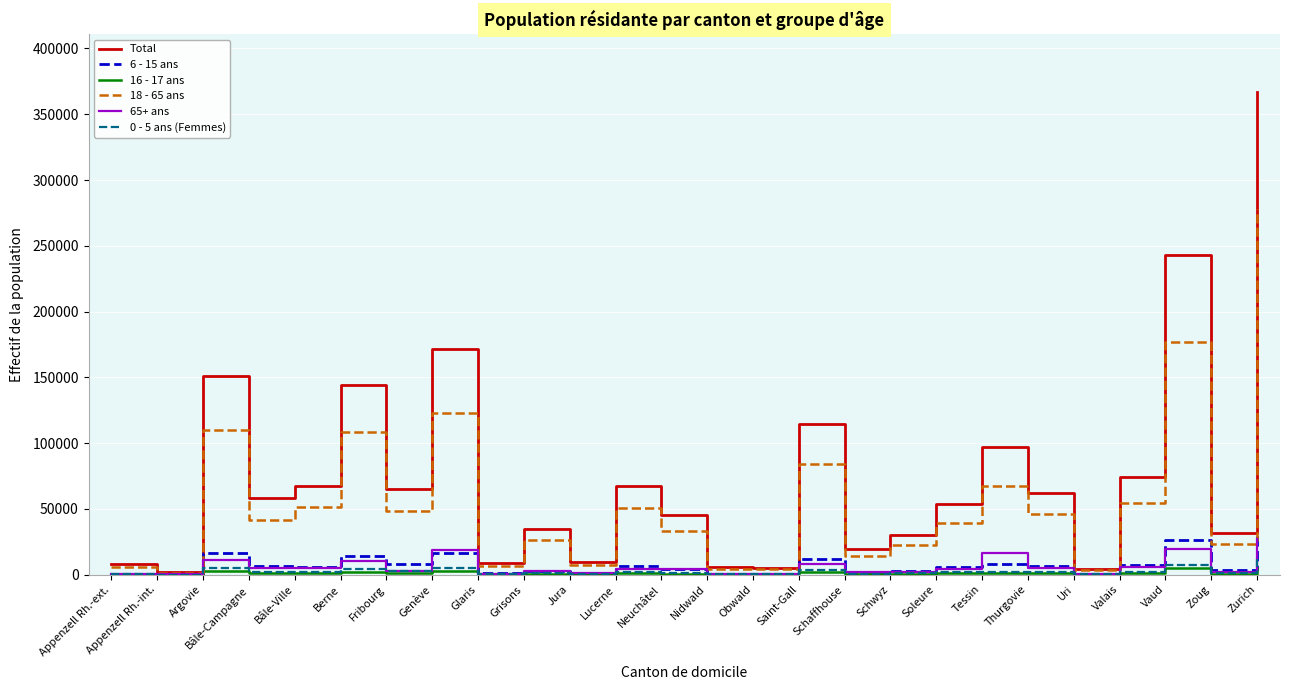

True or false: Total has more than 2 interior local peaks.

True